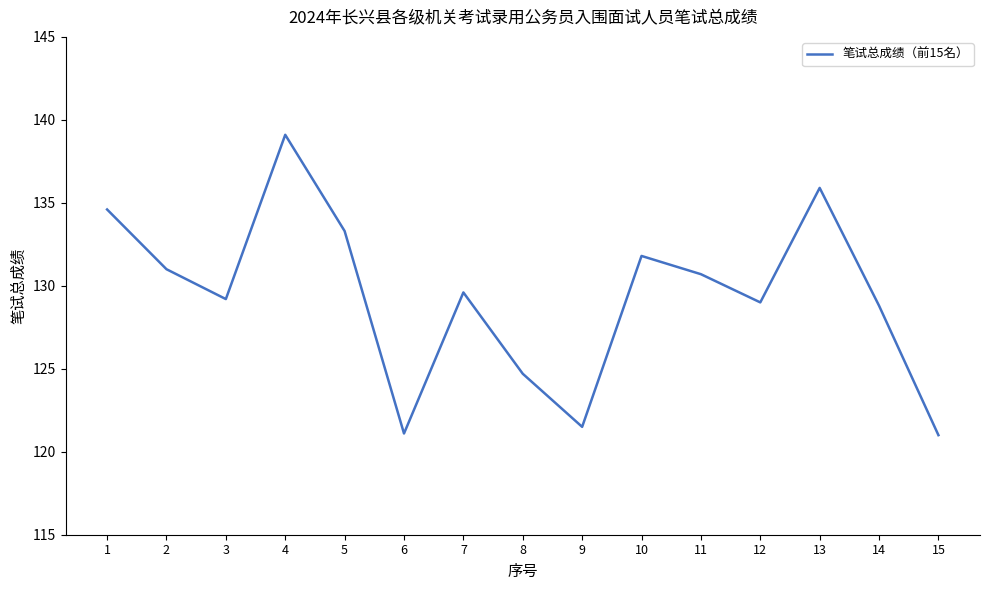

Where is the data nearest to the value 130?

7